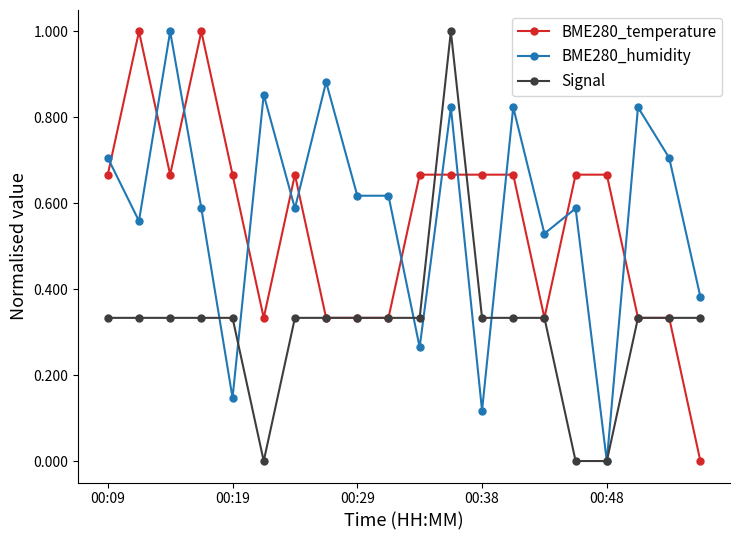

What is the greatest value displayed?

1.0